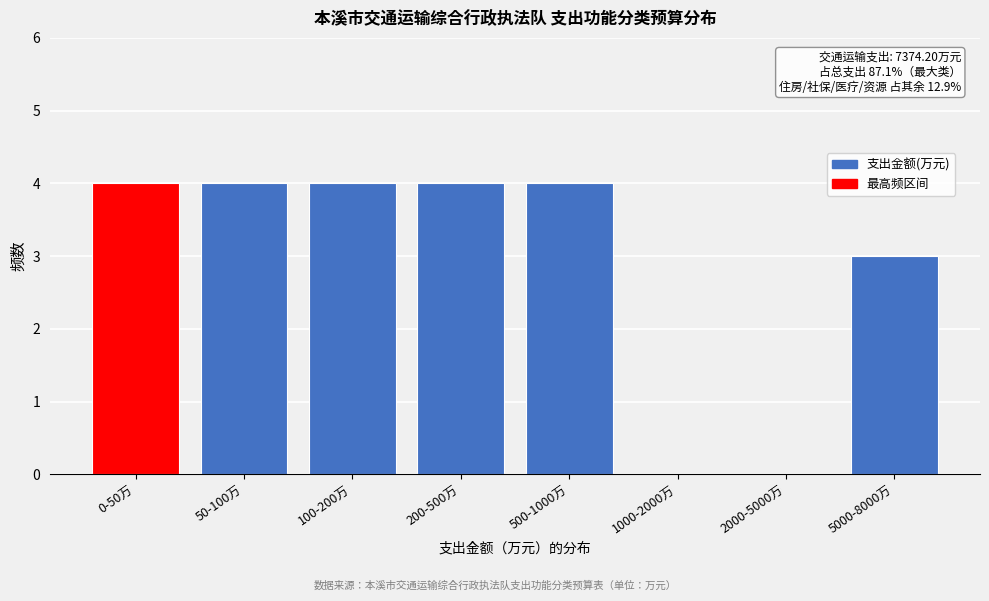

Reading left to right, list all the values displayed in this chart.

0-50万=4	50-100万=4	100-200万=4	200-500万=4	500-1000万=4	1000-2000万=0	2000-5000万=0	5000-8000万=3